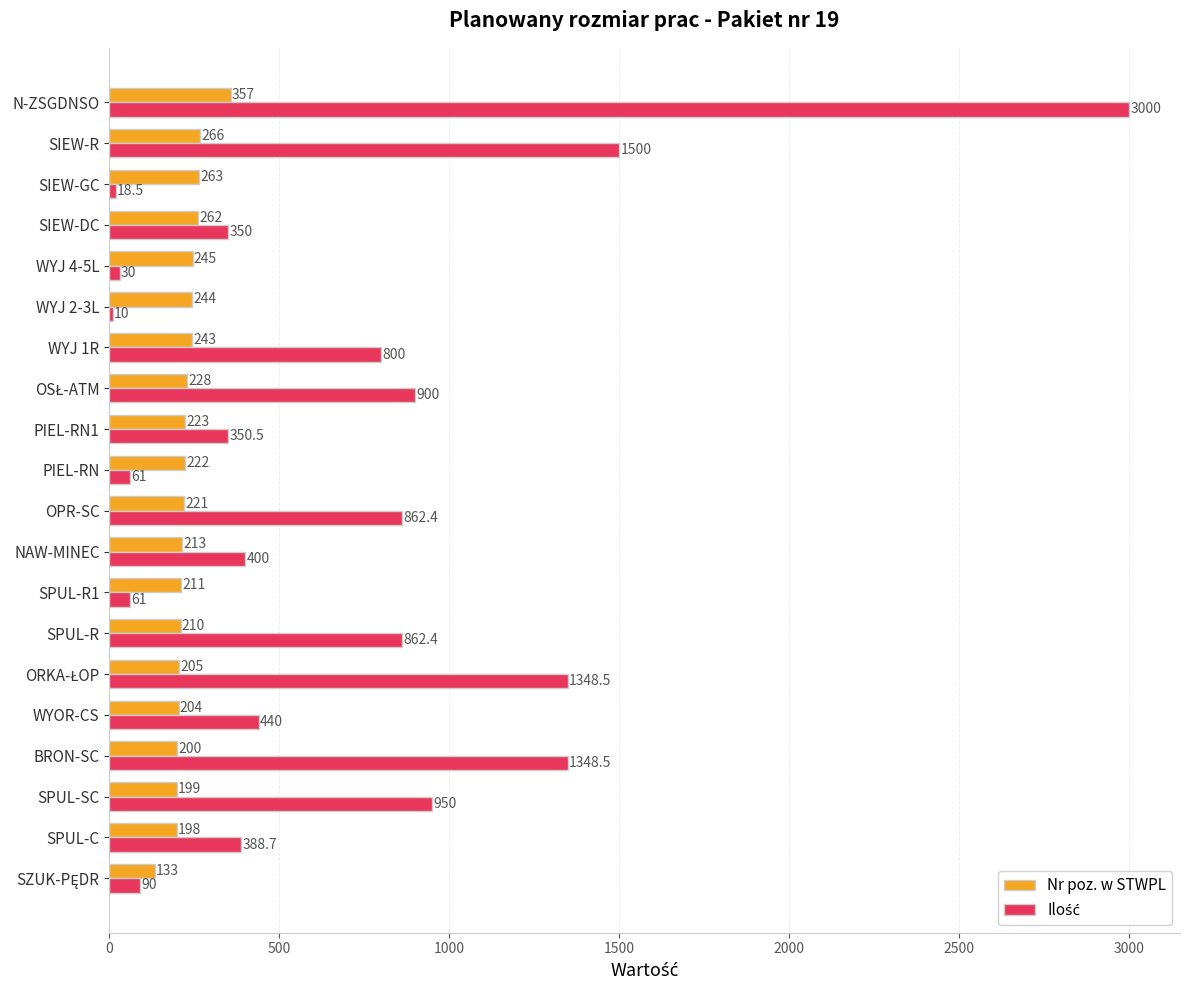

What is the difference between the highest and lowest values at PIEL-RN?

161.0